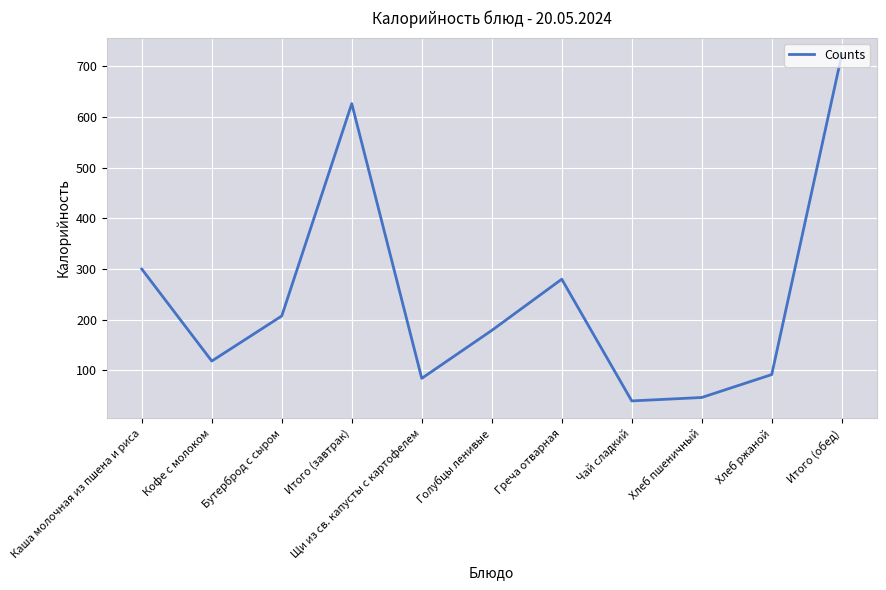

Is it true that the value at Бутерброд с сыром is 207.5?

True